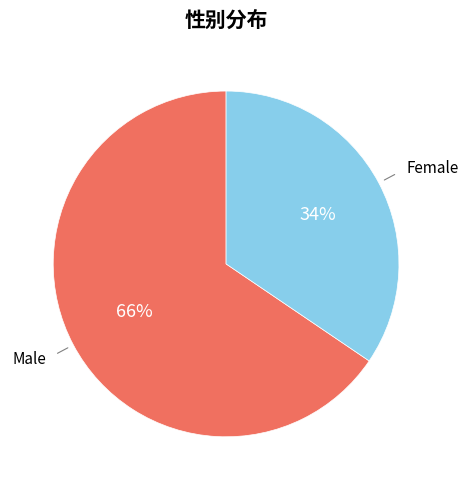

Is there any slice that represents more than half of the pie?

Yes